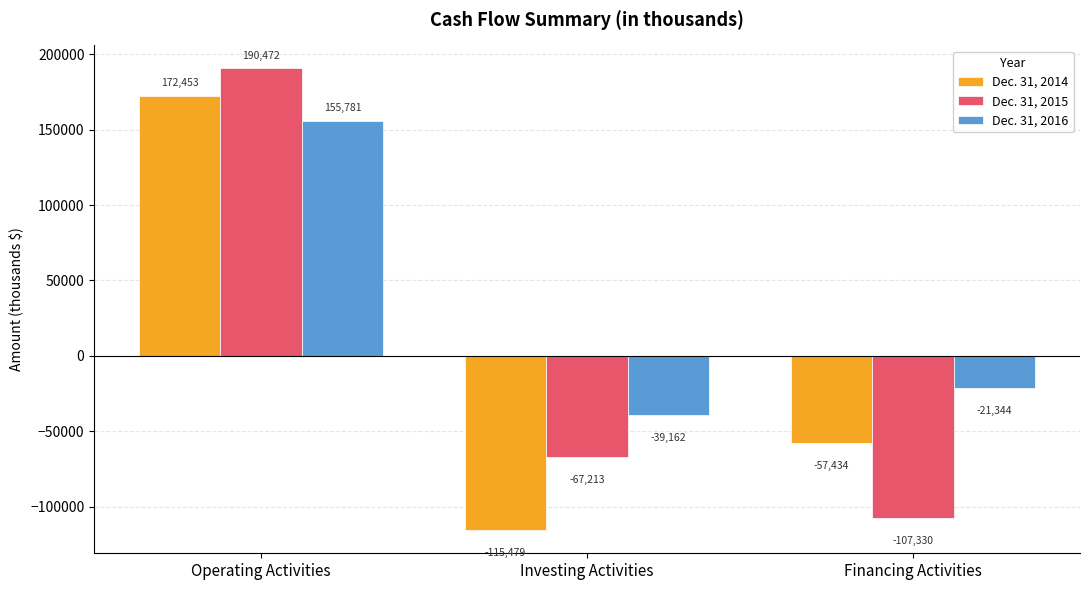

What is the difference between the Dec. 31, 2014 values at Investing Activities and Financing Activities?

58045